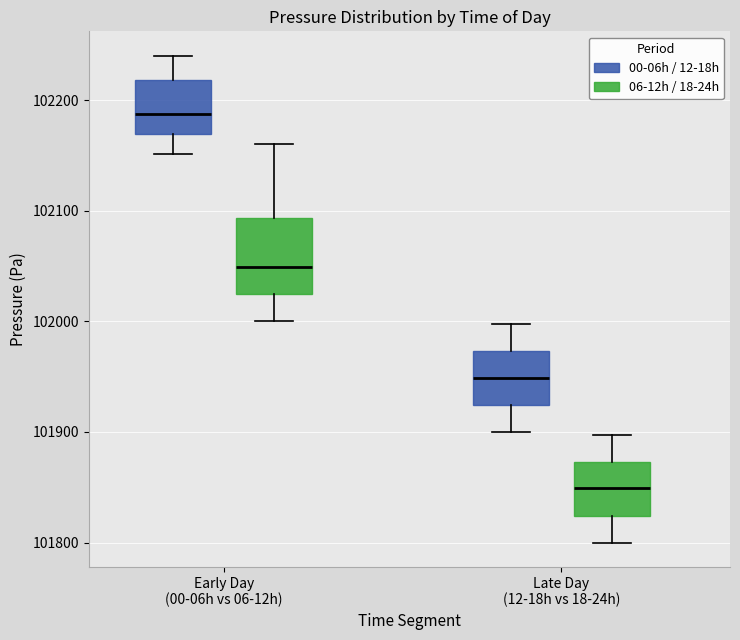

Reading left to right, read every box against the y-axis: the position of its median line, the range the box covers, and the ends of its whiskers. The values are not printed on the chart, so give them approximately, as read against the axis.

Early Day (00-06h vs 06-12h) (00-06h / 12-18h): median 102190, box 102170 to 102220, whiskers 102150 to 102240
Early Day (00-06h vs 06-12h) (06-12h / 18-24h): median 102050, box 102020 to 102090, whiskers 102000 to 102160
Late Day (12-18h vs 18-24h) (00-06h / 12-18h): median 101950, box 101920 to 101970, whiskers 101900 to 102000
Late Day (12-18h vs 18-24h) (06-12h / 18-24h): median 101850, box 101820 to 101870, whiskers 101800 to 101900